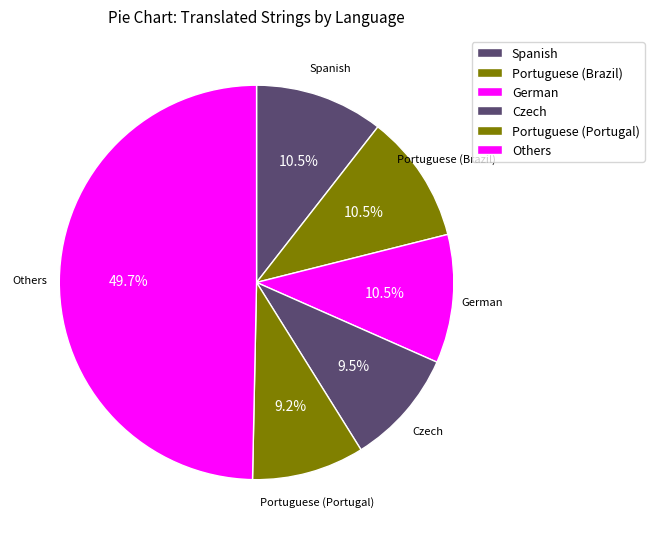

Count the number of slices in the pie.

6